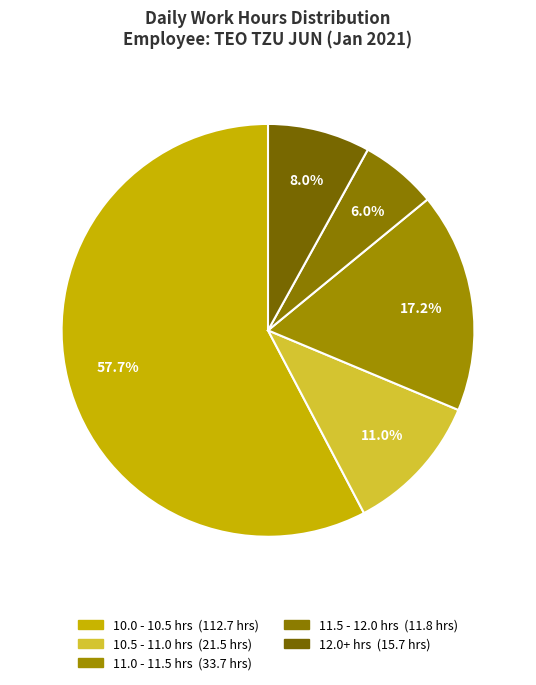

How many segments does this pie chart have?

5